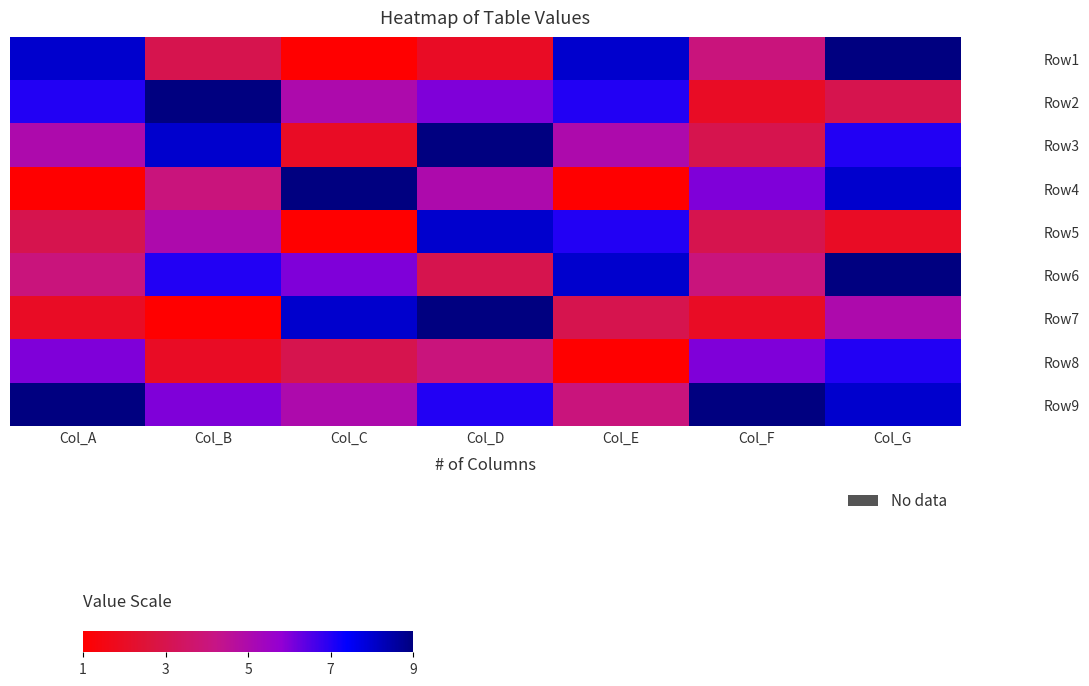

Reading right to left, transcribe all the data shown in this chart.

Row1: Col_G=9	Col_F=4	Col_E=8	Col_D=2	Col_C=1	Col_B=3	Col_A=8
Row2: Col_G=3	Col_F=2	Col_E=7	Col_D=6	Col_C=5	Col_B=9	Col_A=7
Row3: Col_G=7	Col_F=3	Col_E=5	Col_D=9	Col_C=2	Col_B=8	Col_A=5
Row4: Col_G=8	Col_F=6	Col_E=1	Col_D=5	Col_C=9	Col_B=4	Col_A=1
Row5: Col_G=2	Col_F=3	Col_E=7	Col_D=8	Col_C=1	Col_B=5	Col_A=3
Row6: Col_G=9	Col_F=4	Col_E=8	Col_D=3	Col_C=6	Col_B=7	Col_A=4
Row7: Col_G=5	Col_F=2	Col_E=3	Col_D=9	Col_C=8	Col_B=1	Col_A=2
Row8: Col_G=7	Col_F=6	Col_E=1	Col_D=4	Col_C=3	Col_B=2	Col_A=6
Row9: Col_G=8	Col_F=9	Col_E=4	Col_D=7	Col_C=5	Col_B=6	Col_A=9